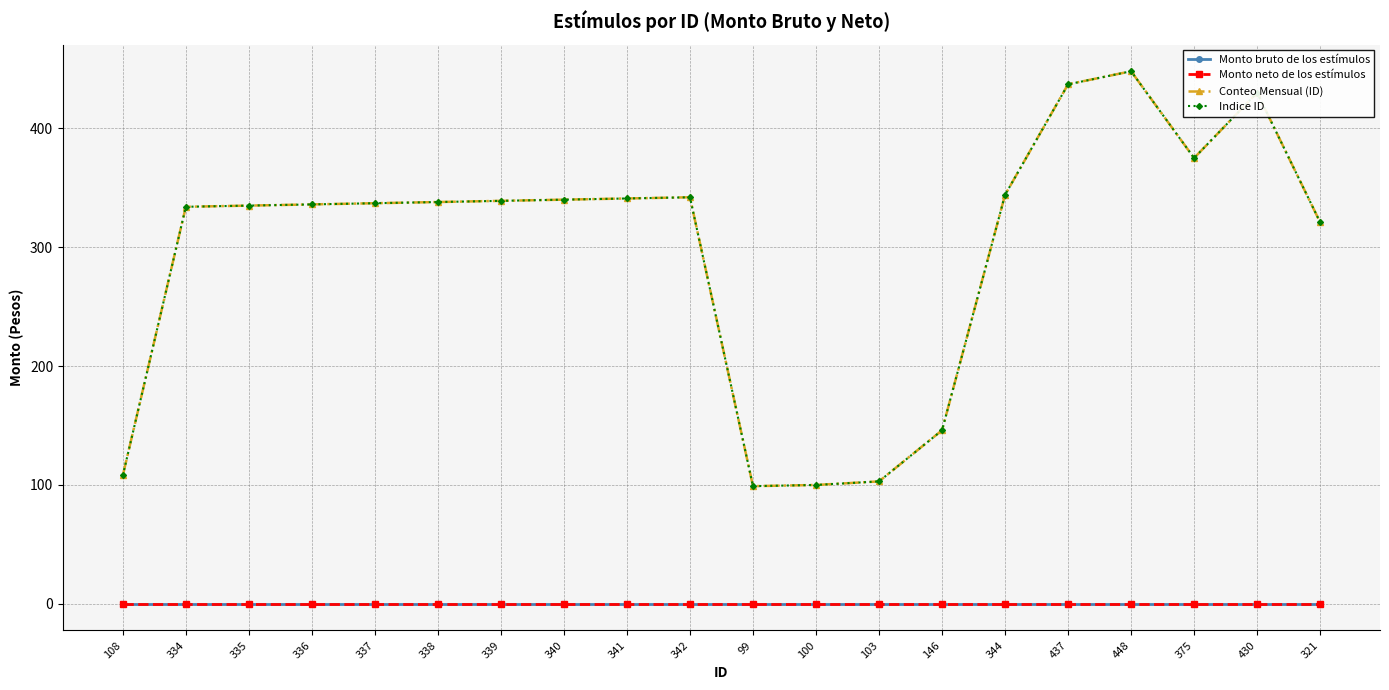

What is the spread (max minus min) of values at 375?

375